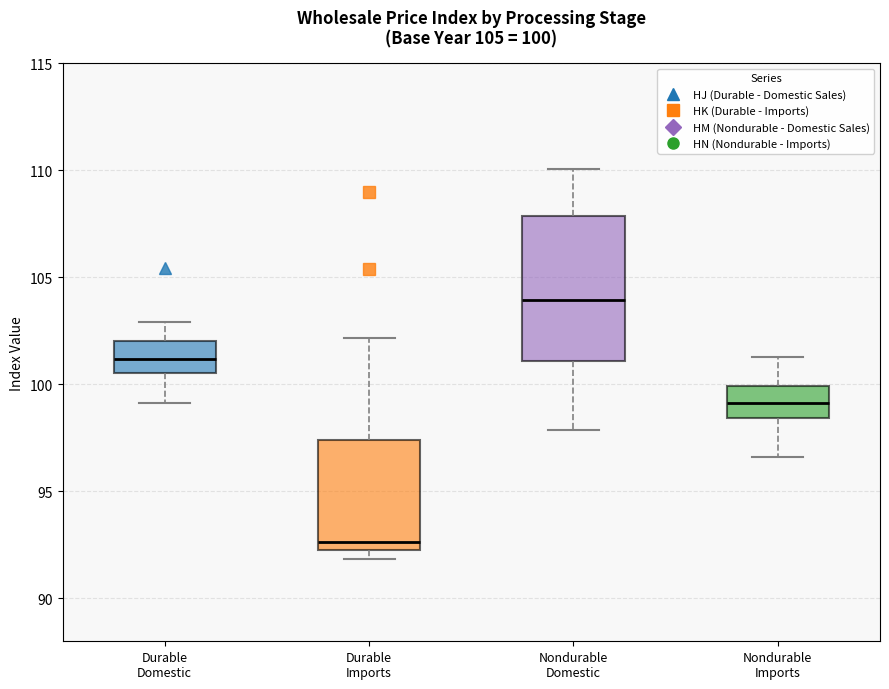

Which box's median line is the lowest?

Durable Imports